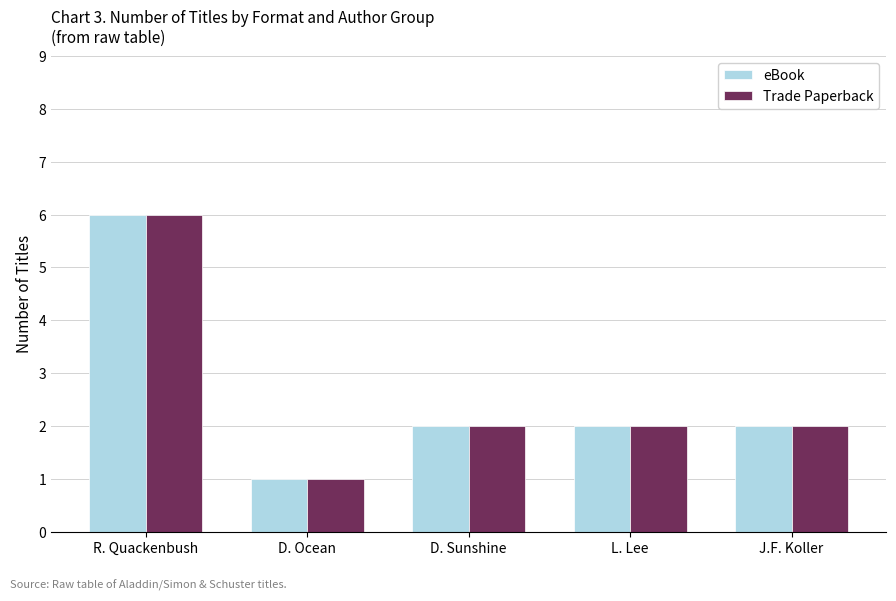

What is the minimum value for Trade Paperback?

1